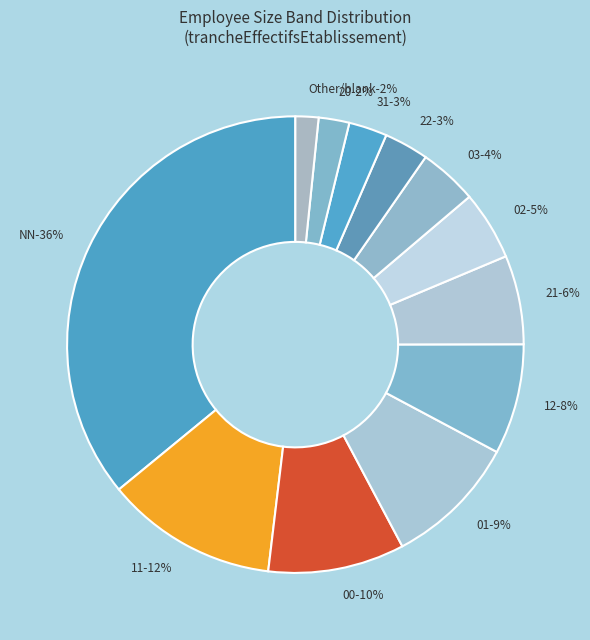

Count the number of slices in the pie.

12